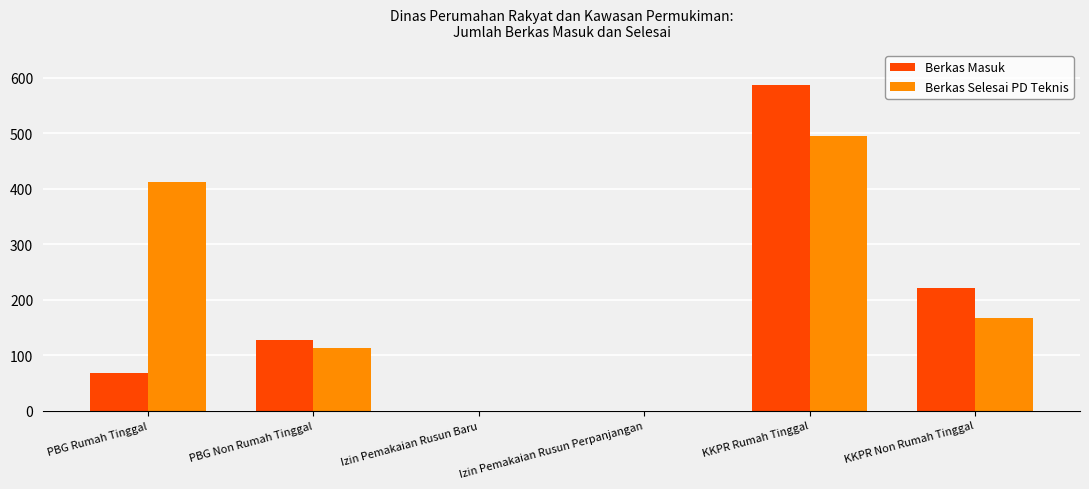

What is the total value across all series at KKPR Non Rumah Tinggal?

388